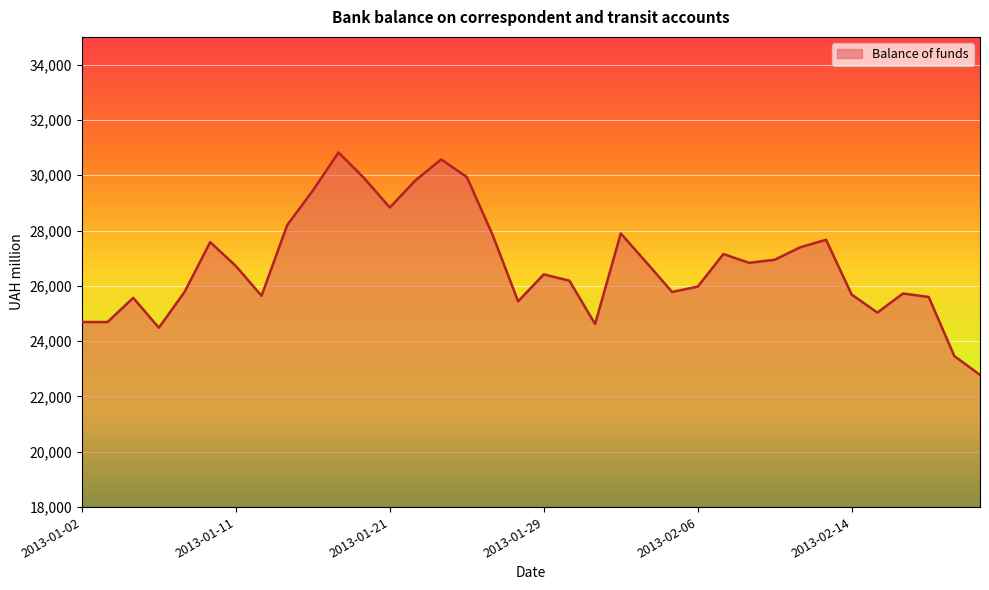

What is the difference between the maximum and minimum values?

8039.3